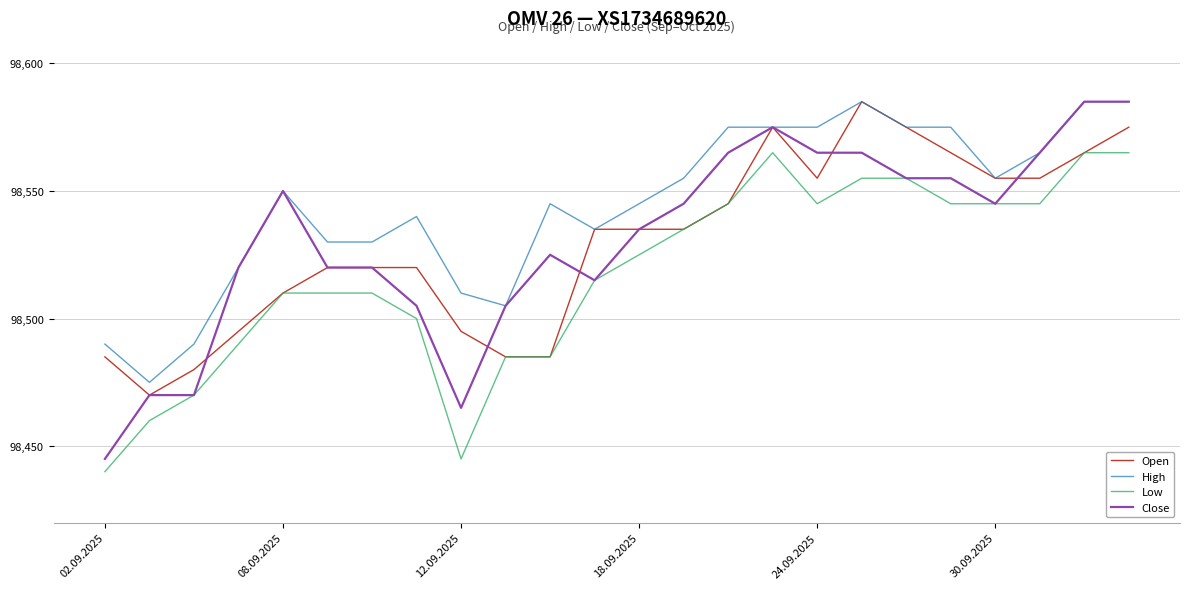

What is the difference between the maximum and minimum values in the Close series?

140